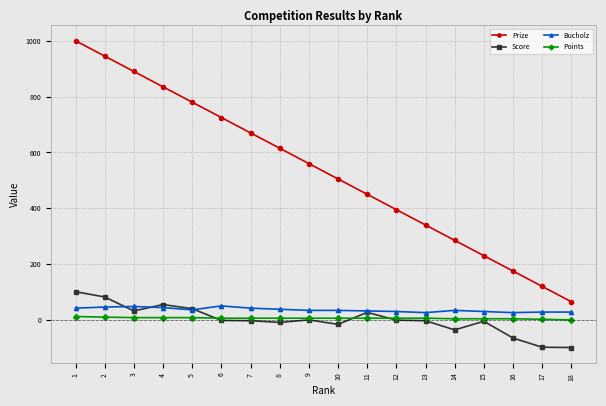

The value of Prize at 15 is 230. True or false?

True